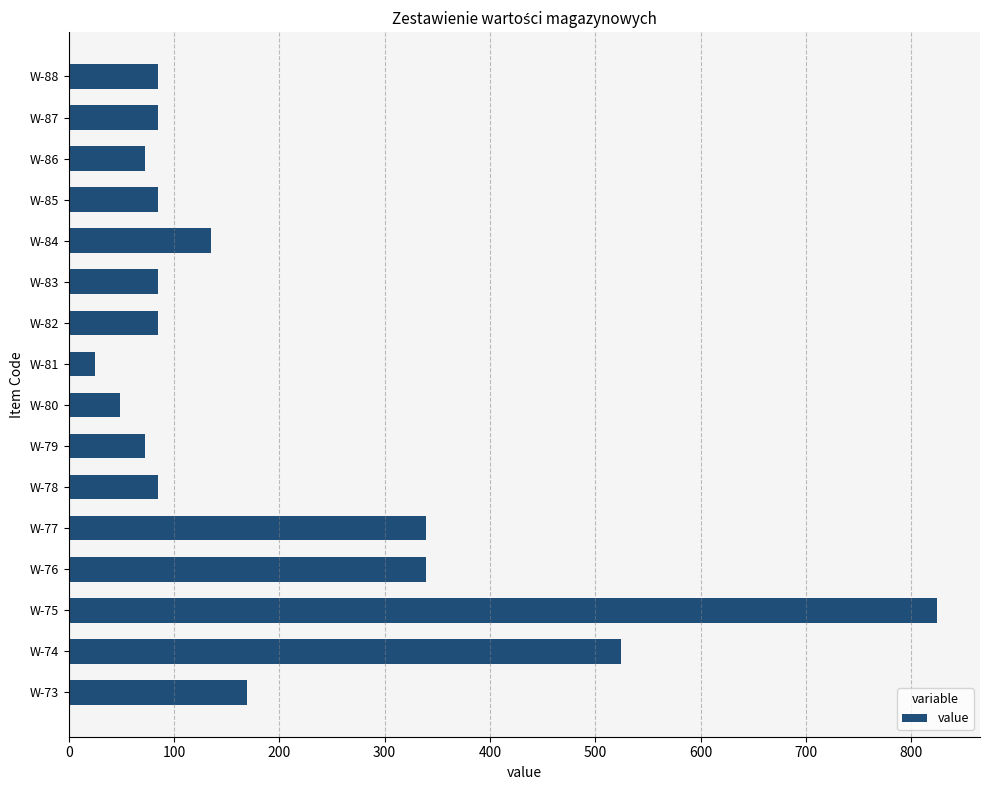

What is the difference between the values at W-74 and W-76?

185.1